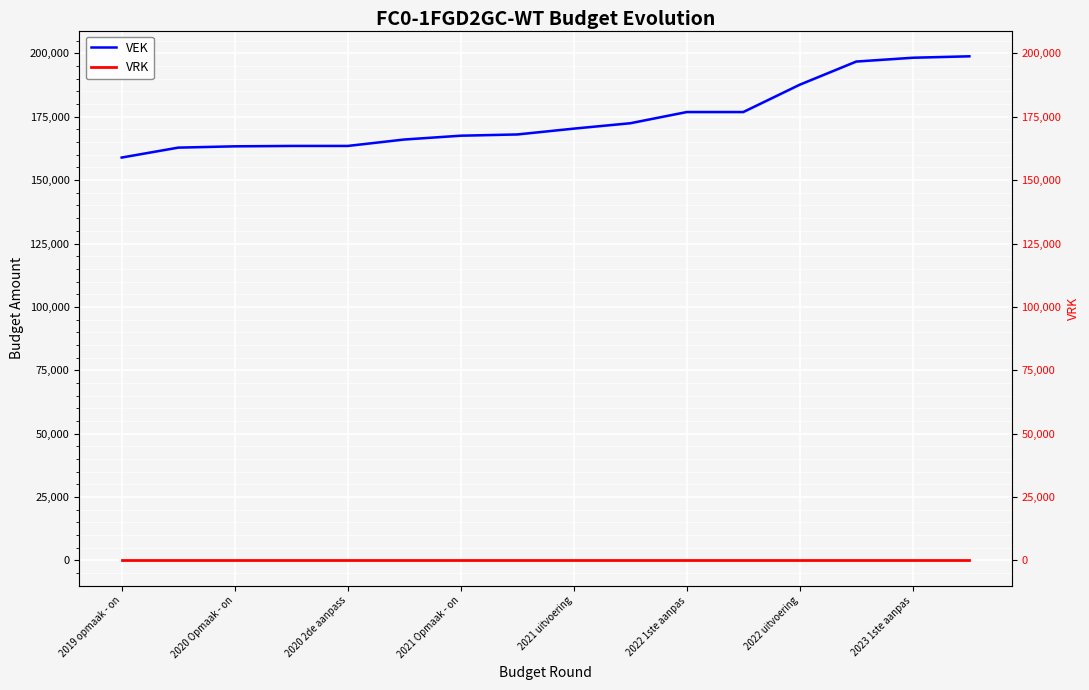

True or false: VRK has more than 0 points higher than both neighbors.

False